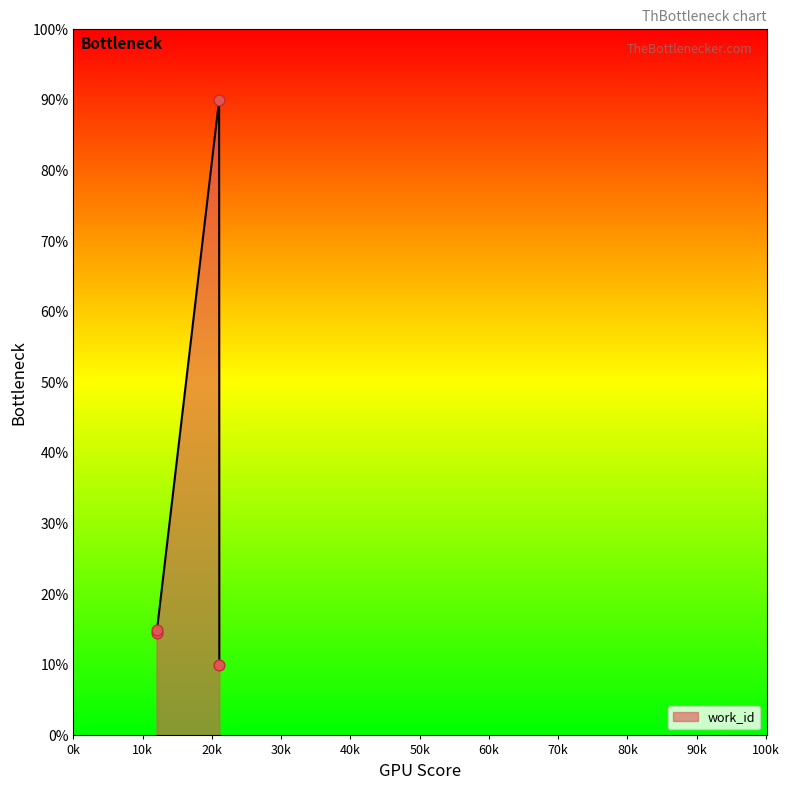

What is the difference between the maximum and minimum values?

80.0